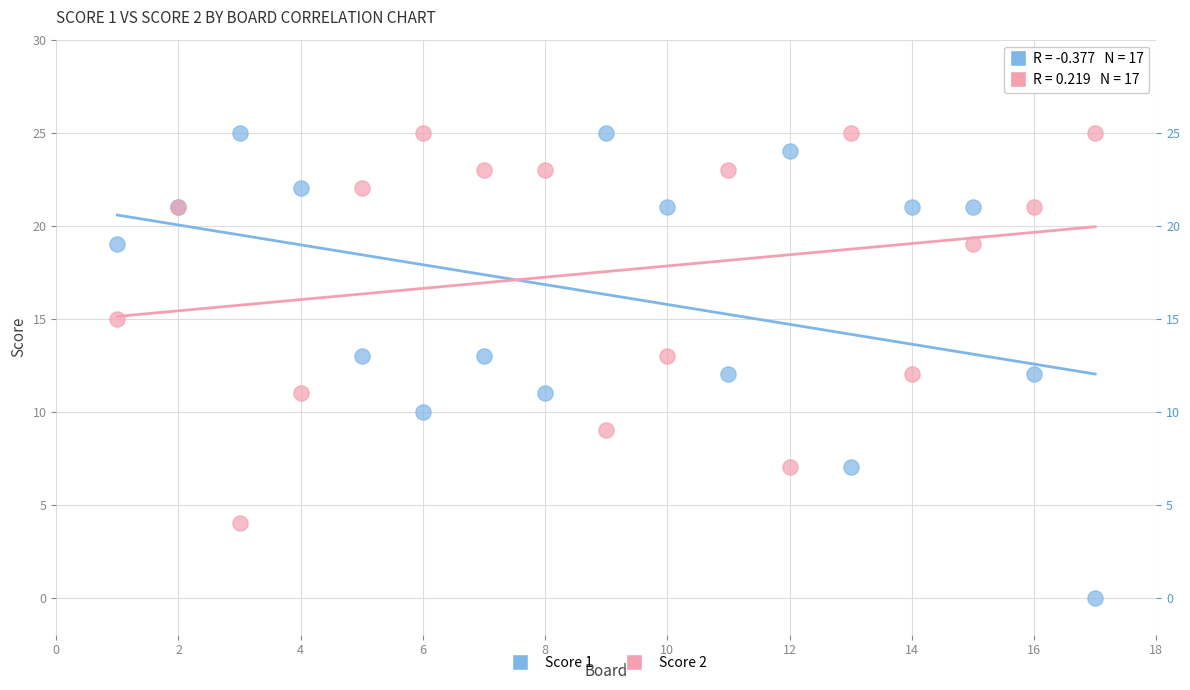

Which series has the widest spread of Y values?

Score 1